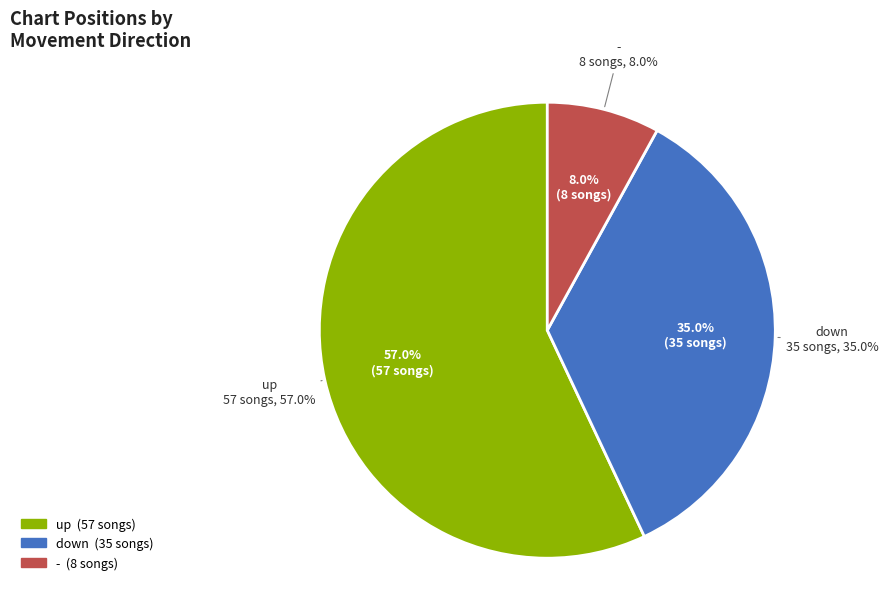

What is the ratio of the value at down to the value at -?

4.4